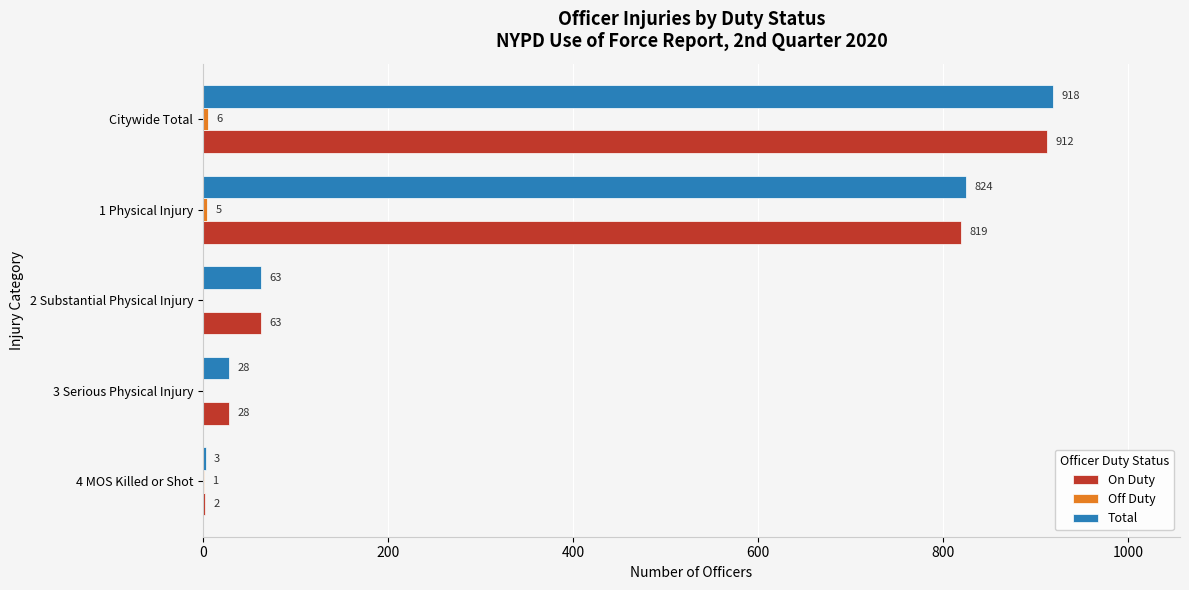

What is the greatest value displayed?

918